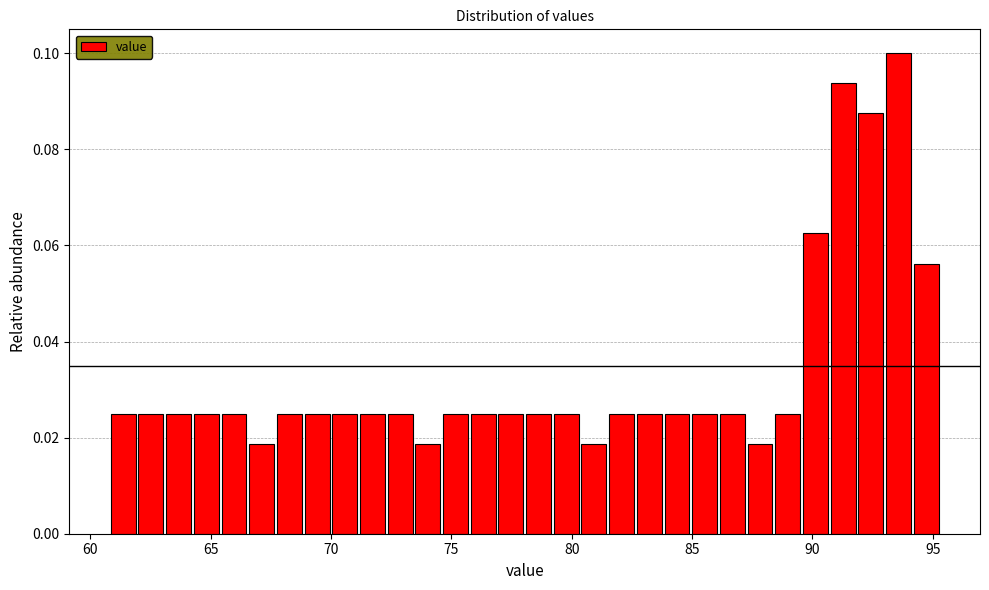

Around what value on the x-axis is the tallest bar? Give the approximate position of its centre, as read against the axis.

93.5